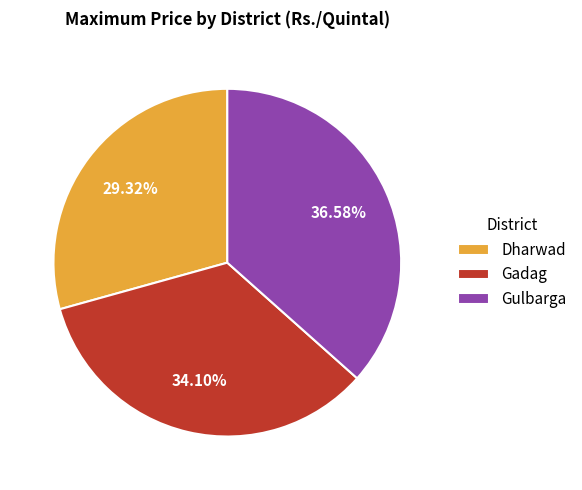

Does any single category account for the majority?

No